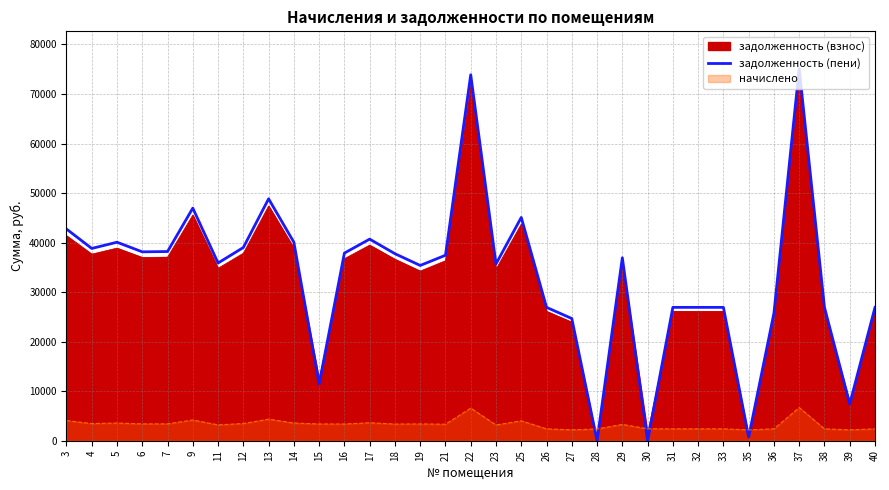

Reading right to left, transcribe all the data shown in this chart.

40=26924.9	39=7408.1	38=26924.9	37=75139.2	36=25762.0	35=730.9	33=26924.9	32=26924.9	31=26924.9	30=0.0	29=36943.4	28=0.0	27=24670.8	26=26924.9	25=45083.5	23=35691.1	22=73886.9	21=37444.3	19=35383.8	18=37757.5	17=40700.4	16=37882.7	15=11445.2	14=40074.2	13=48840.5	12=39009.8	11=35879.0	9=46962.0	7=38195.8	6=38133.3	5=40074.2	4=38821.9	3=42742.7